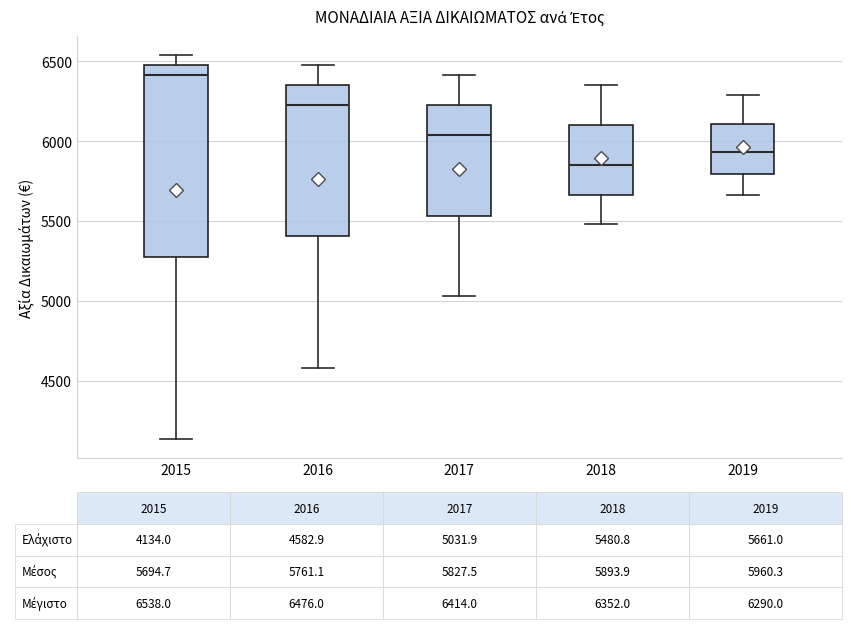

Comparing the boxes themselves (not the whiskers), which one is the tallest?

2015